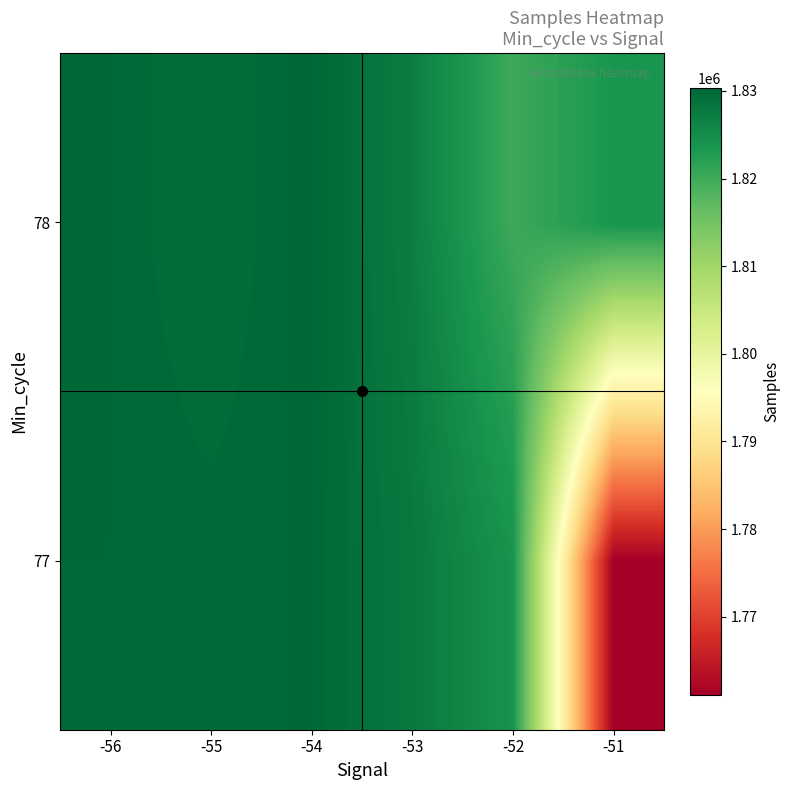

What is the greatest value displayed?

1830357.0